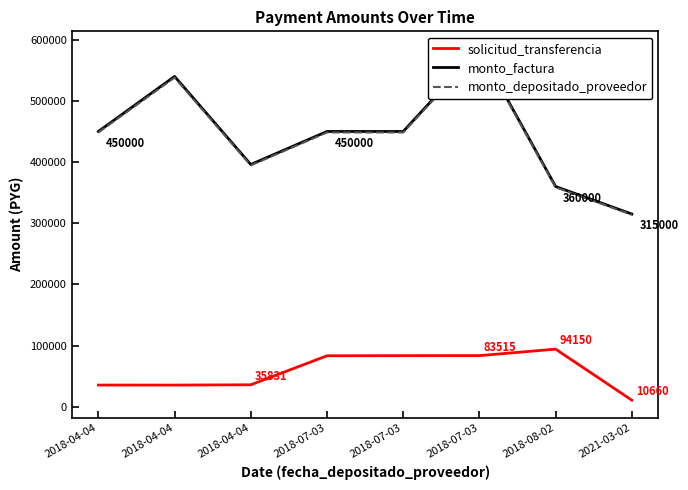

What is the average value of the monto_depositado_proveedor series?

441672